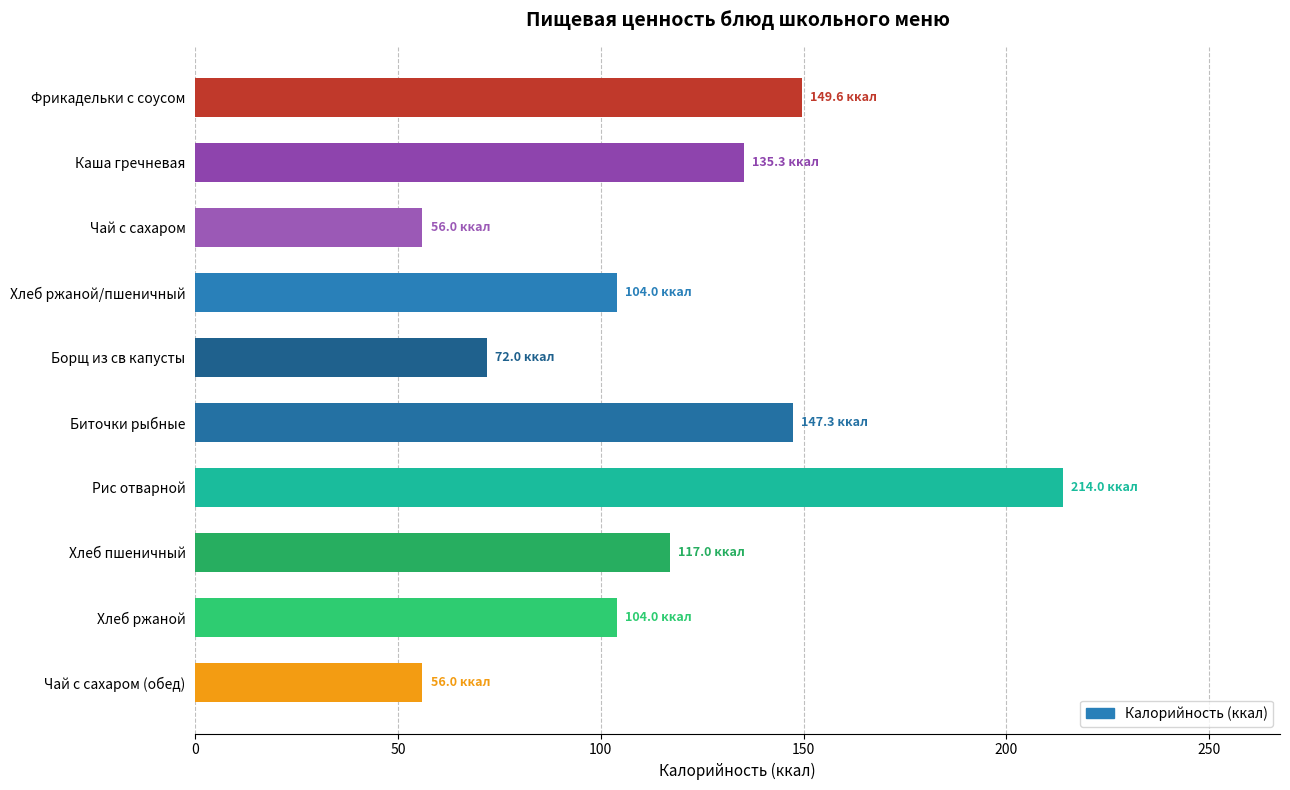

What is the value of the 5th bar from the top?

72.0